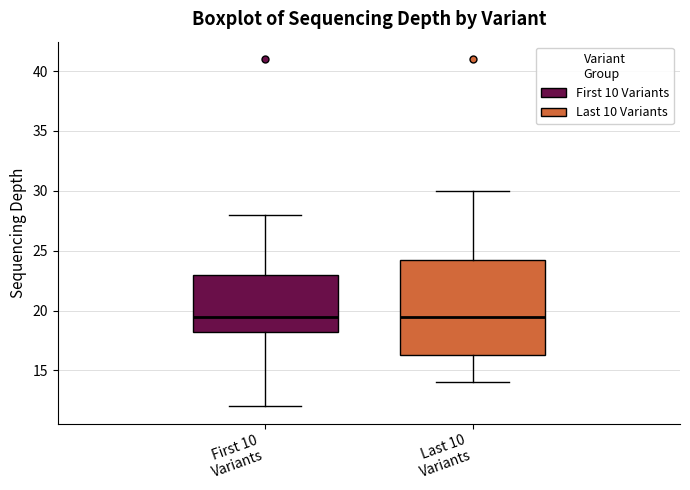

Reading left to right, read every box against the y-axis: the position of its median line, the range the box covers, and the ends of its whiskers. The values are not printed on the chart, so give them approximately, as read against the axis.

First 10 Variants: median 19.5, box 18.5 to 23.0, whiskers 12.0 to 28.0
Last 10 Variants: median 19.5, box 16.5 to 24.5, whiskers 14.0 to 30.0